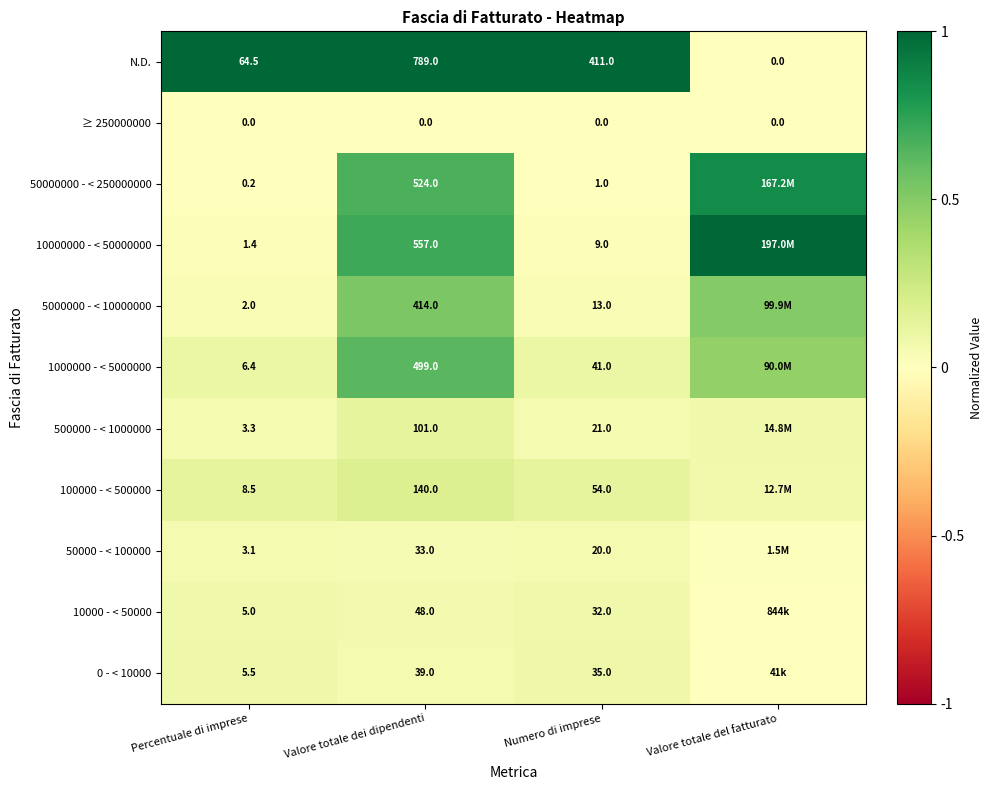

Is the value of N.D. at Valore totale del fatturato greater than the value of 50000 - < 100000 at Percentuale di imprese?

No